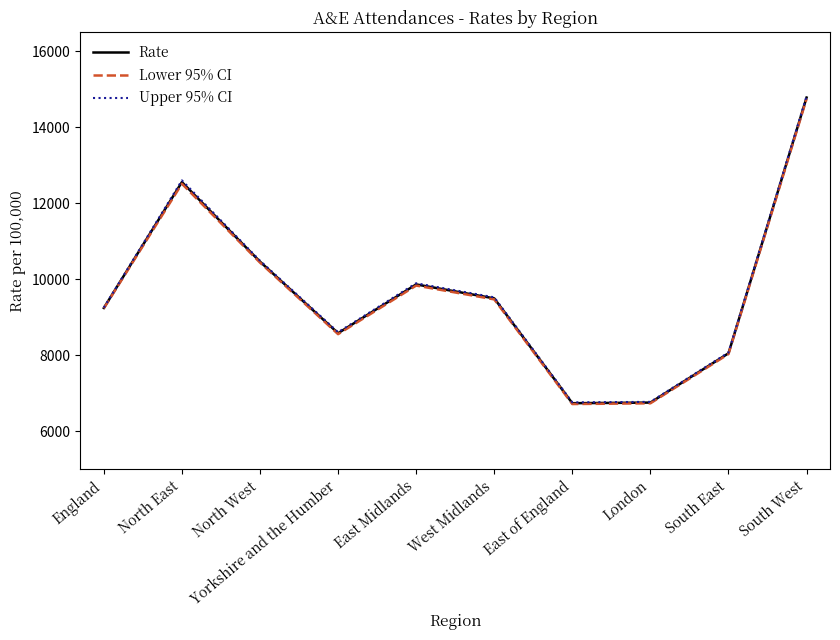

True or false: Rate and Lower 95% CI intersect in this chart.

False